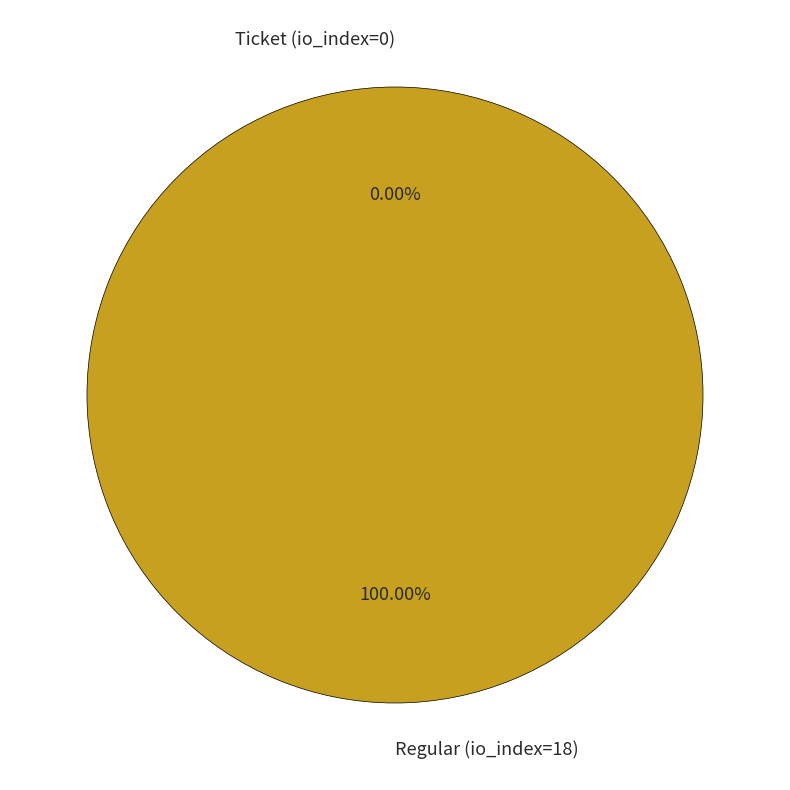

To the nearest percent, what is the average slice percentage?

50%